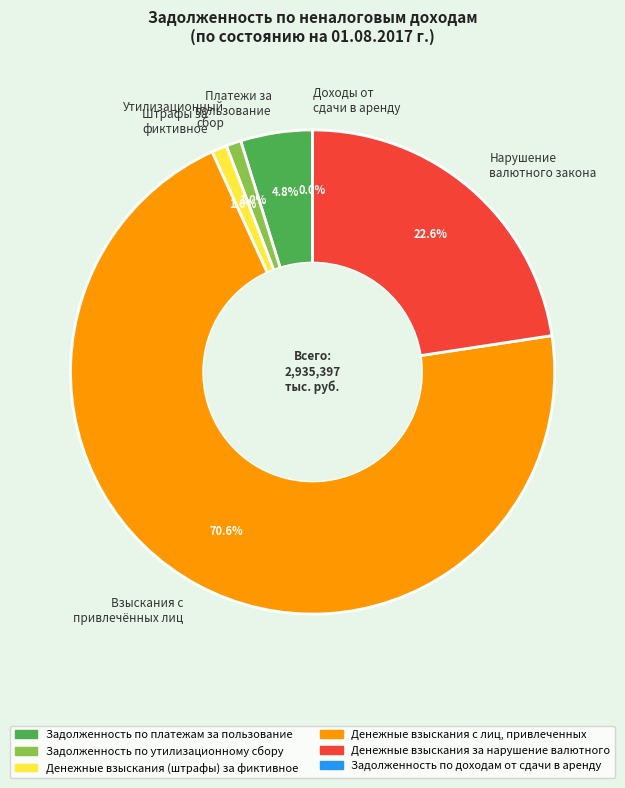

What is the majority slice?

Взыскания с привлечённых лиц